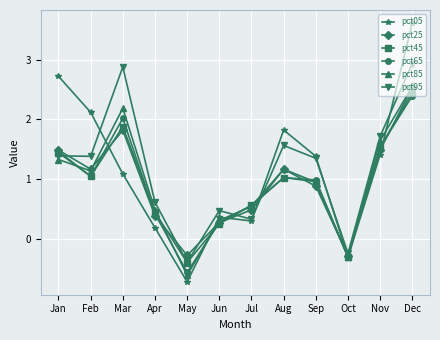

At how many categories does at least one series exceed 0?

10